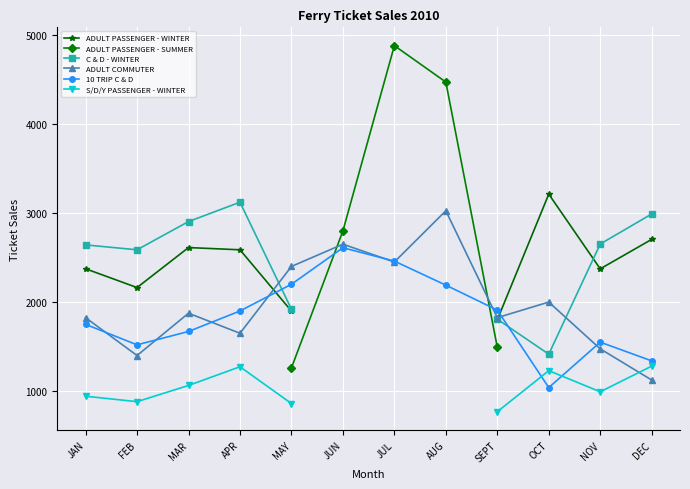

How many values in the 10 TRIP C & D series exceed 1900?

5